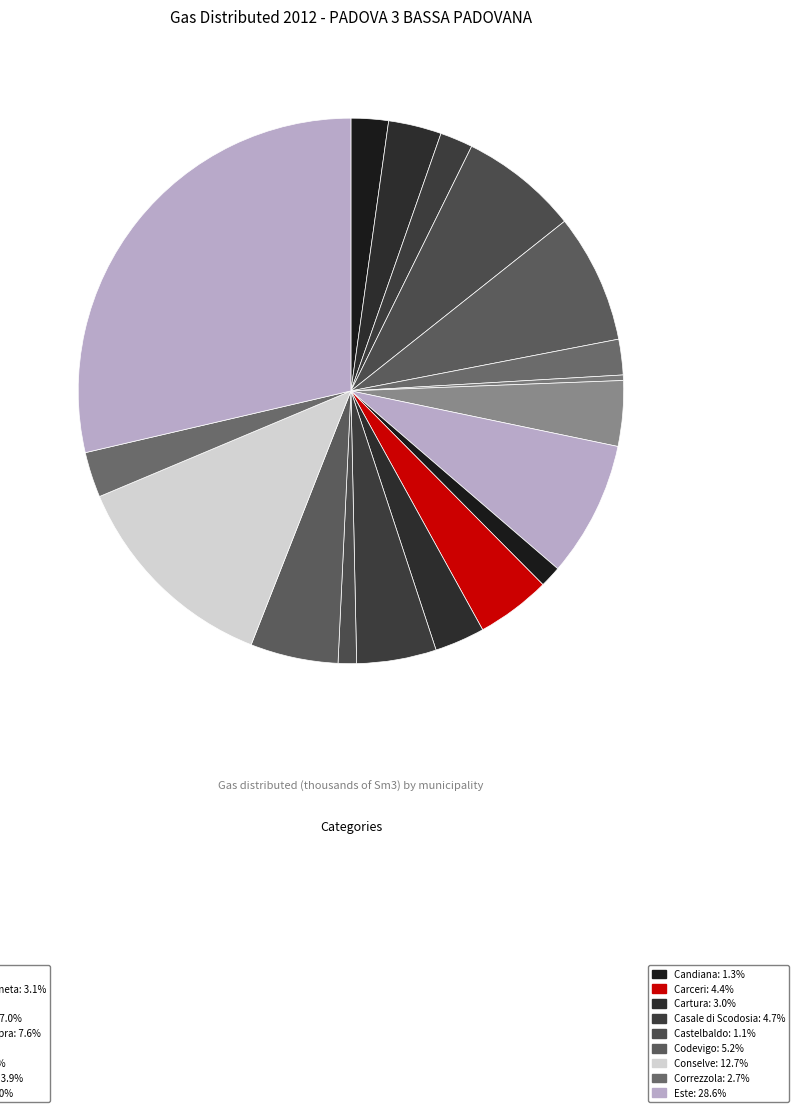

How many slices are in this pie chart?

18